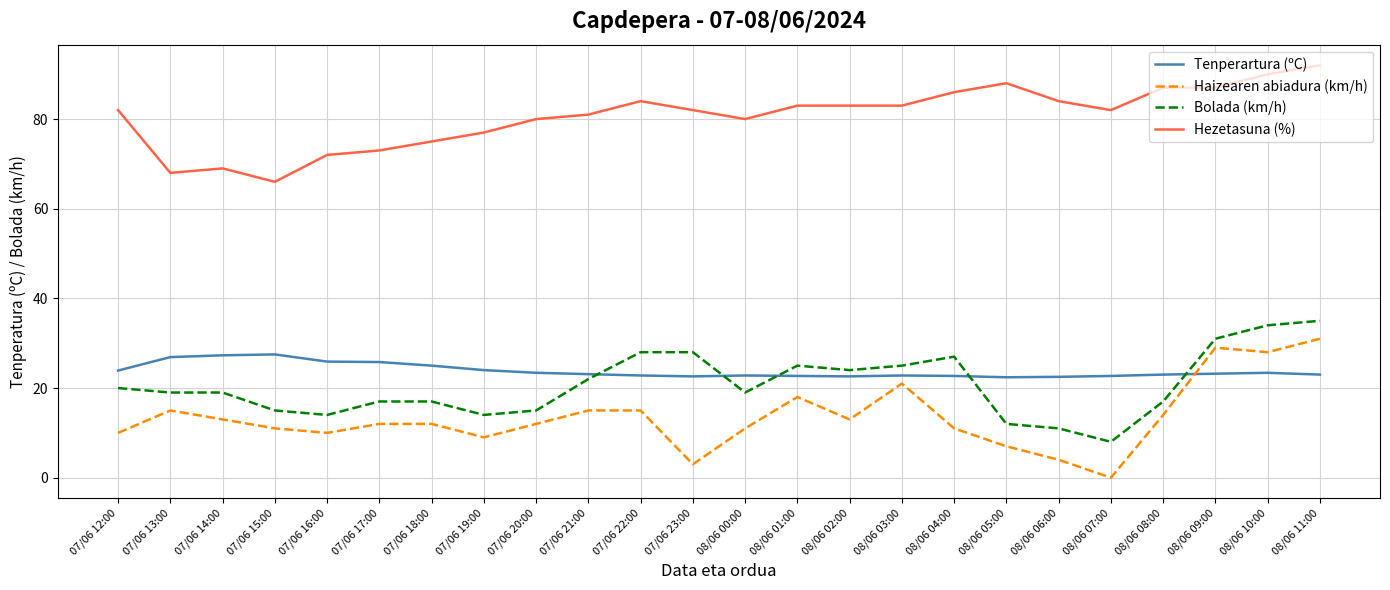

How many lines are shown in the chart?

4